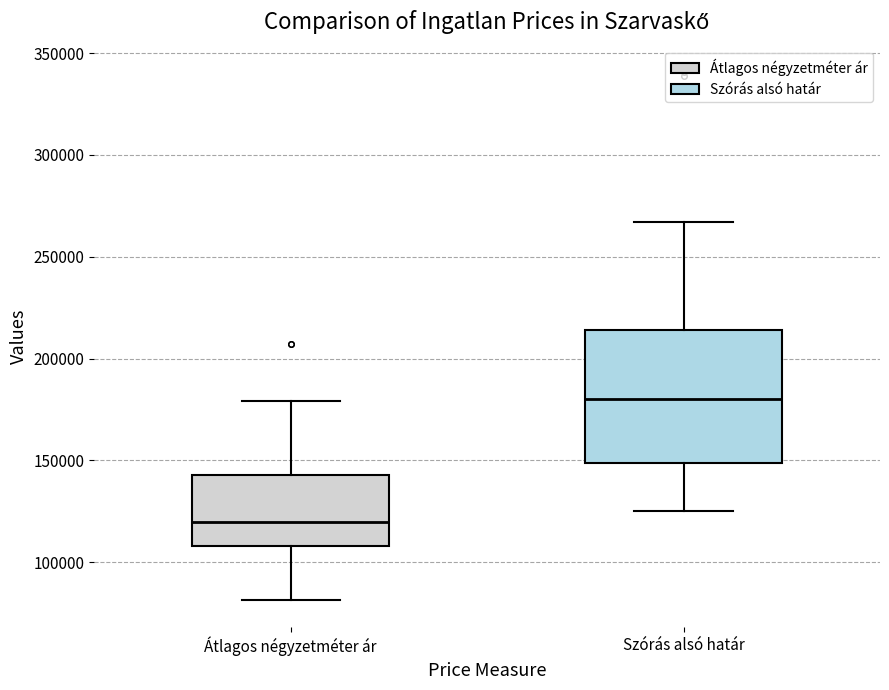

Which box has the lowest median line?

Átlagos négyzetméter ár